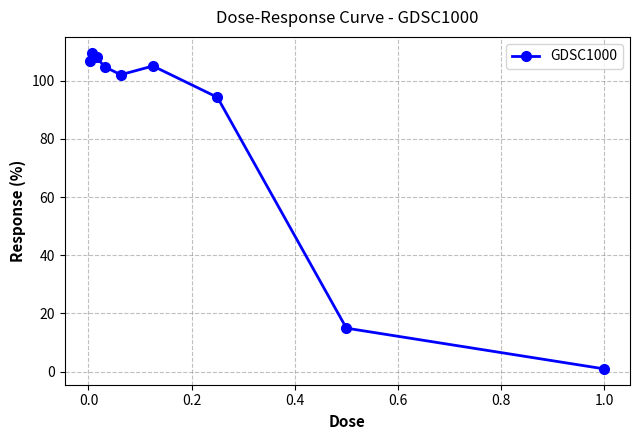

What is the value of the 5th point from the left?

102.0